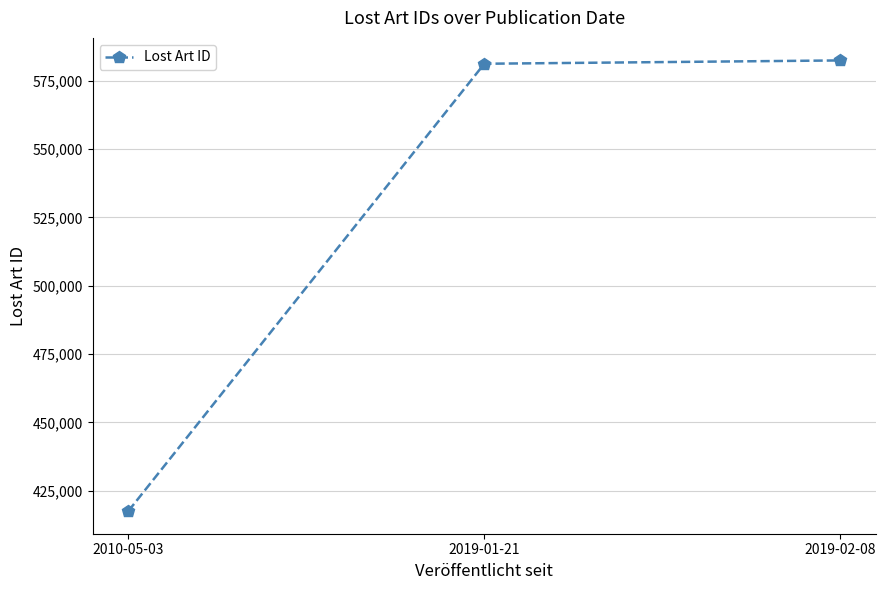

Is it true that the value at 2019-01-21 is 374344?

False